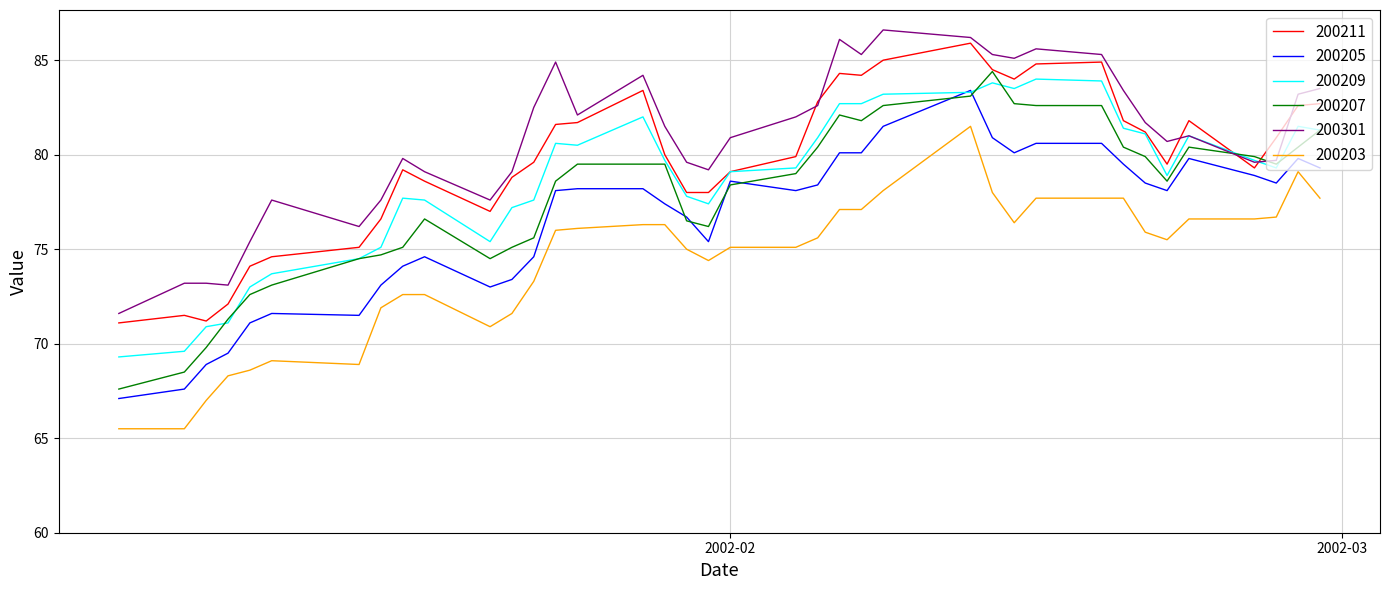

True or false: 200203 and 200207 intersect in this chart.

False